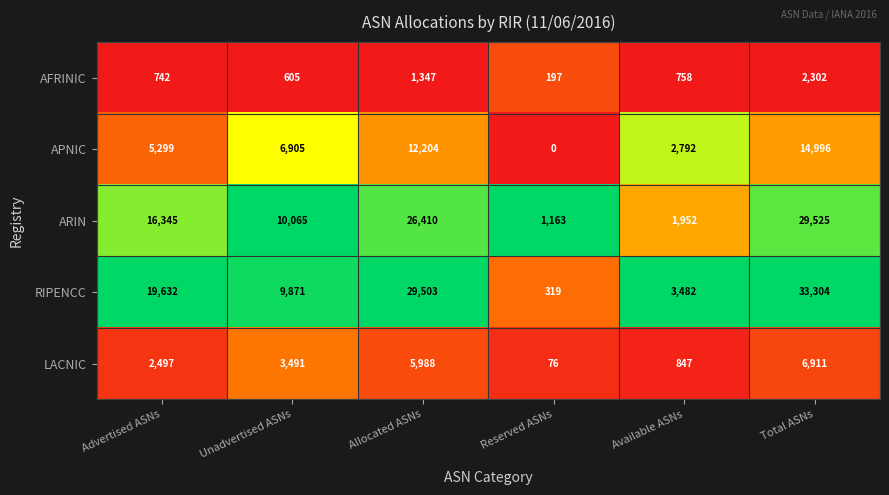

What is the total value across all series at Unadvertised ASNs?

30937